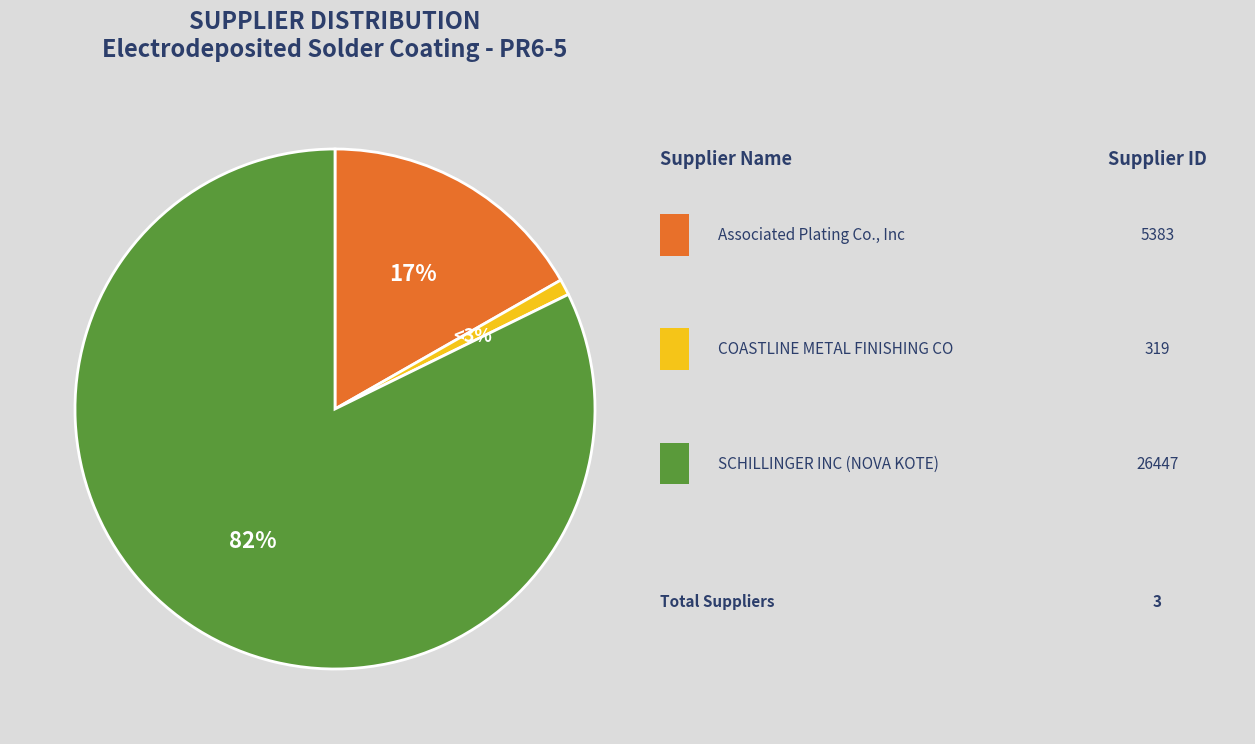

Which slice represents more than half of the pie?

SCHILLINGER INC (NOVA KOTE)